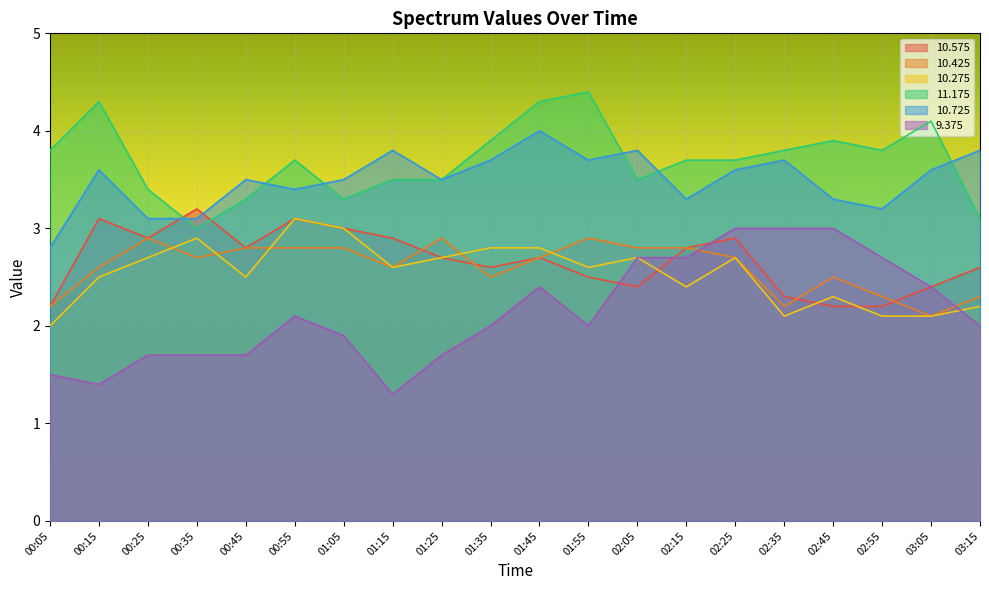

True or false:  11.175 and  10.575 cross at least once.

True